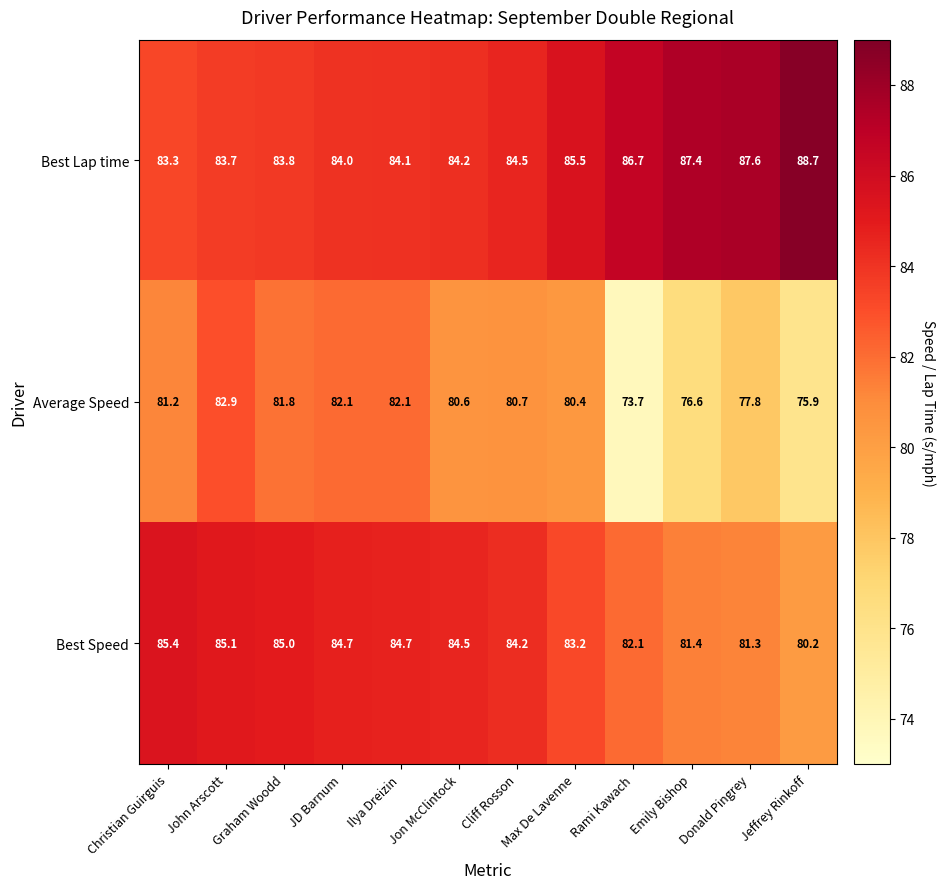

What is the average value of the Best Speed series?

83.5